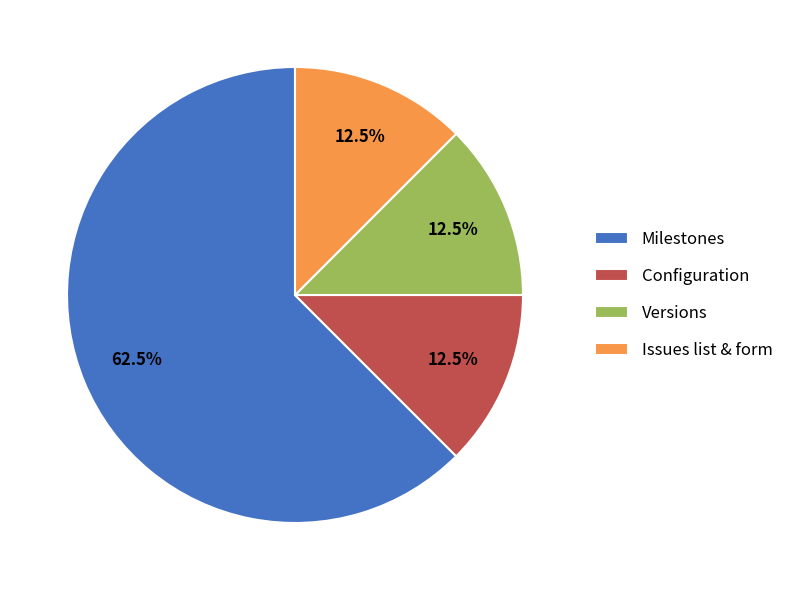

Do Versions and Milestones together represent more than half of the pie?

Yes